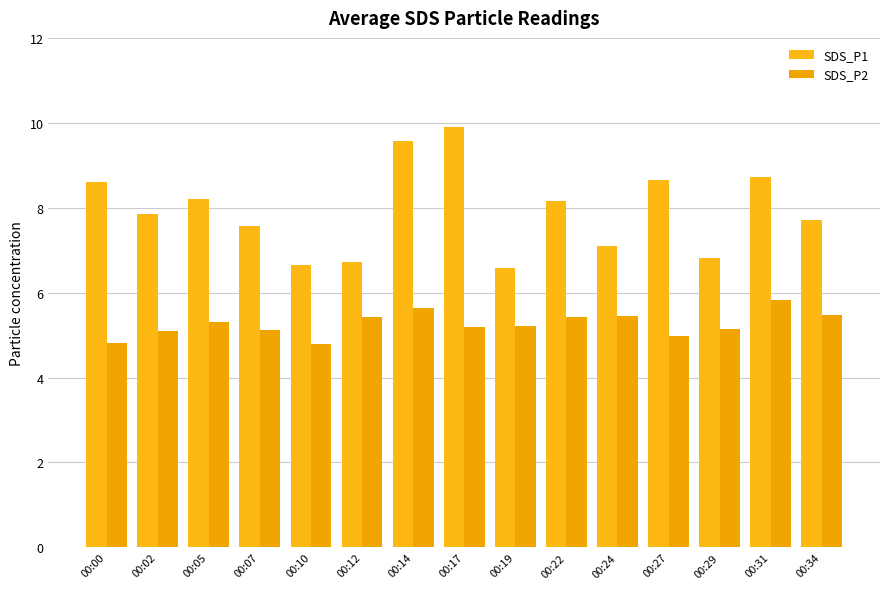

How many distinct data groups are displayed?

2